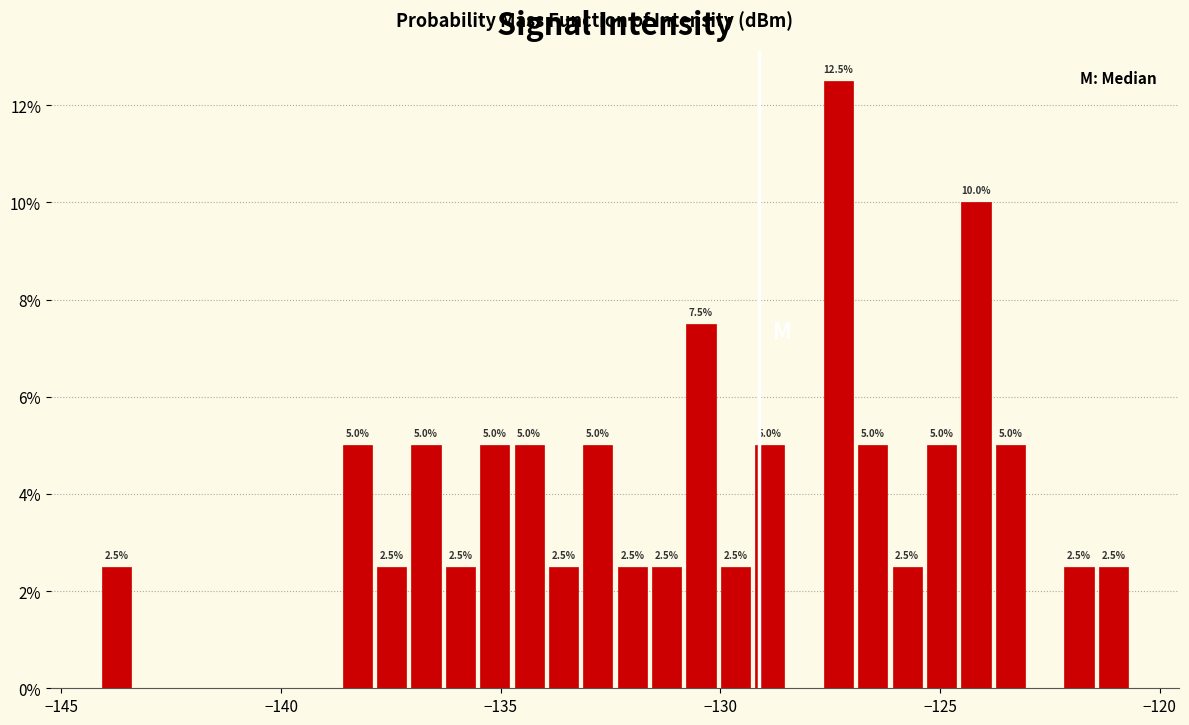

Around what value on the x-axis is the tallest bar? Give the approximate position of its centre, as read against the axis.

-127.5